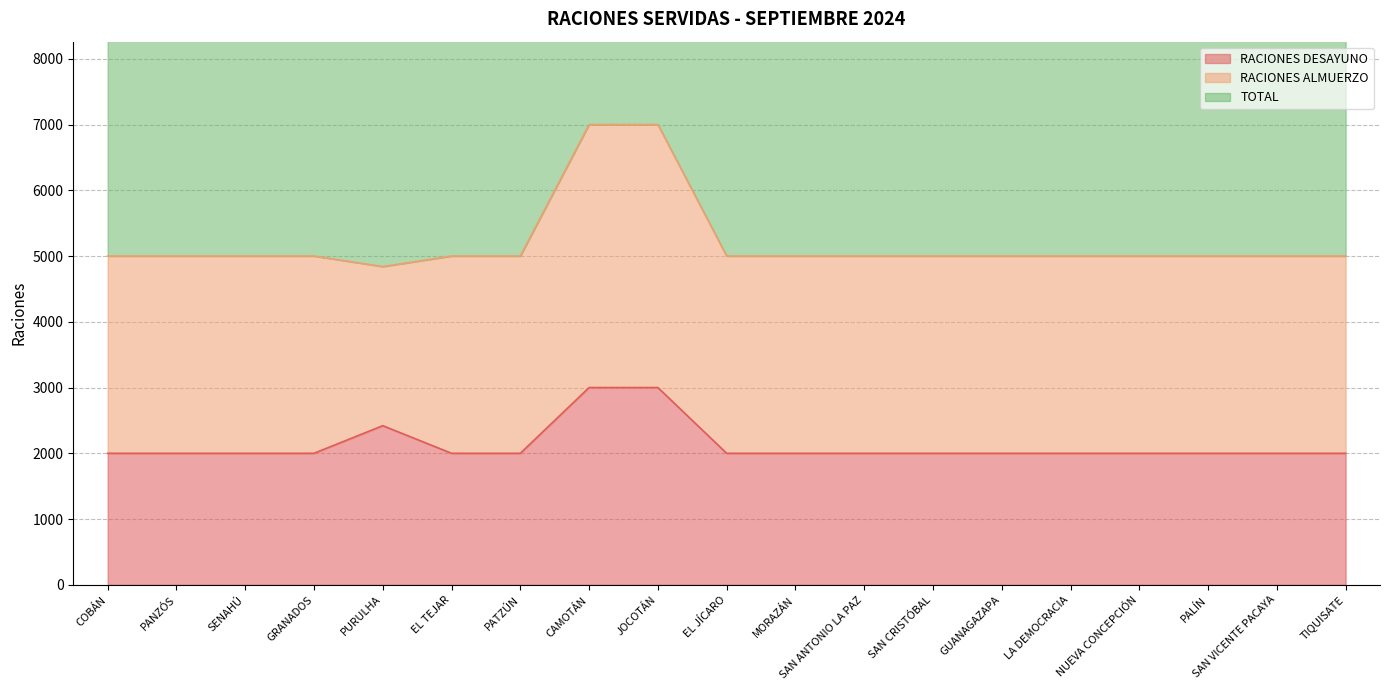

What position from the left is MORAZÁN?

11